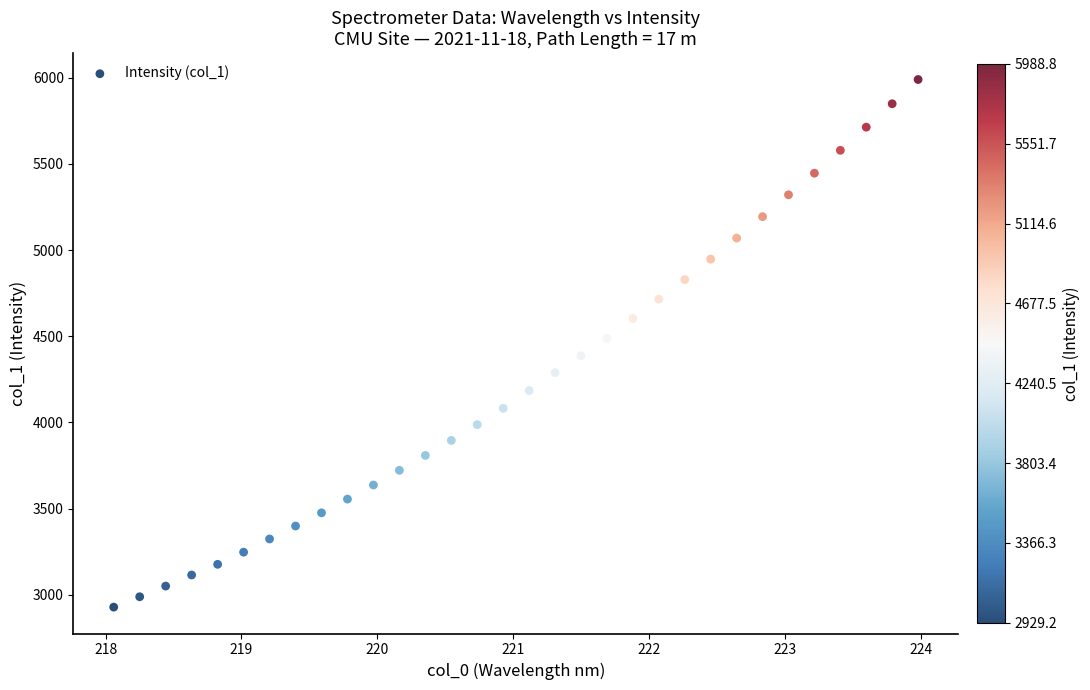

What is the range of Y values (max minus min)?

3059.5